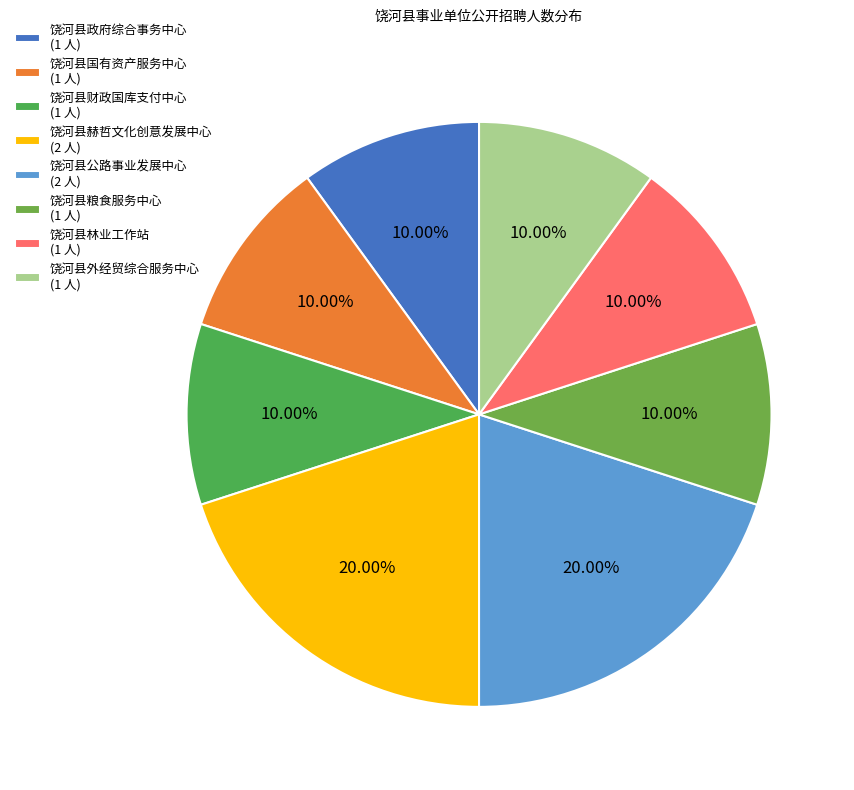

Rank the categories by value from highest to lowest.

饶河县赫哲文化创意发展中心, 饶河县公路事业发展中心, 饶河县政府综合事务中心, 饶河县国有资产服务中心, 饶河县财政国库支付中心, 饶河县粮食服务中心, 饶河县林业工作站, 饶河县外经贸综合服务中心